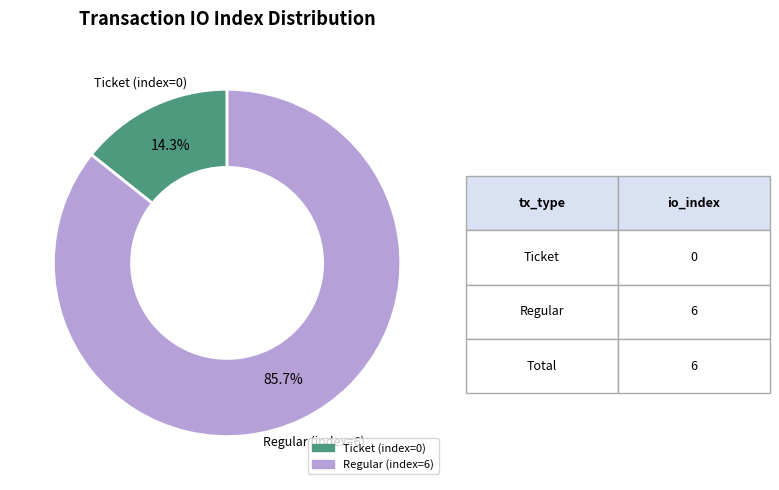

Between Regular (index=6) and Ticket (index=0), which is larger?

Regular (index=6)